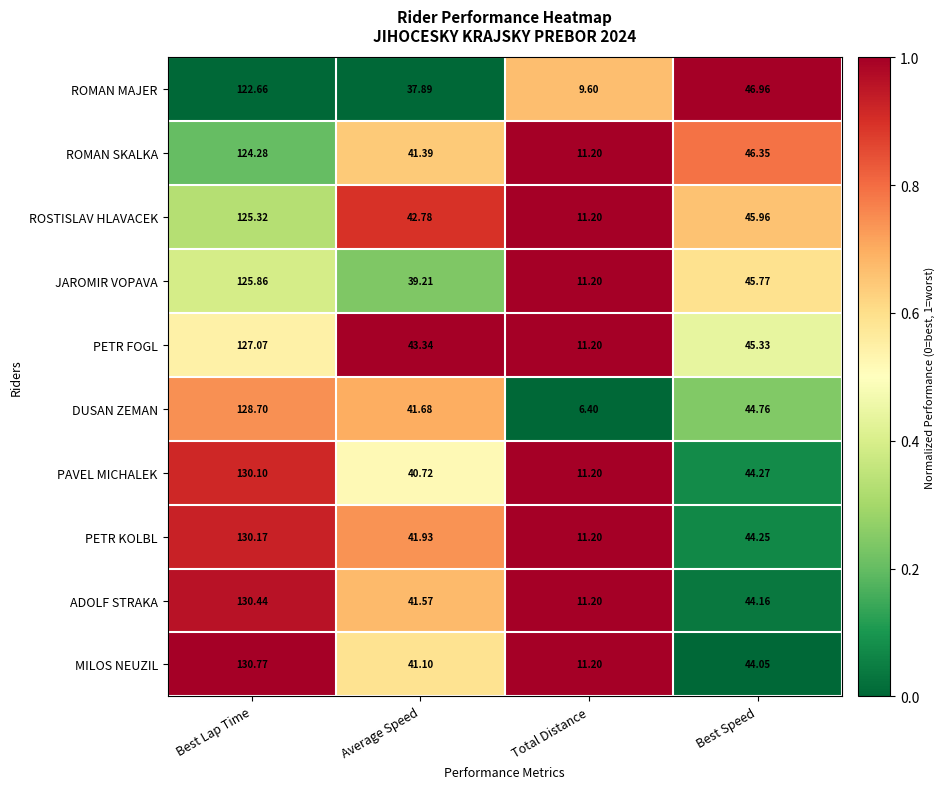

Rank the categories by PETR FOGL value from lowest to highest.

Total Distance, Average Speed, Best Speed, Best Lap Time